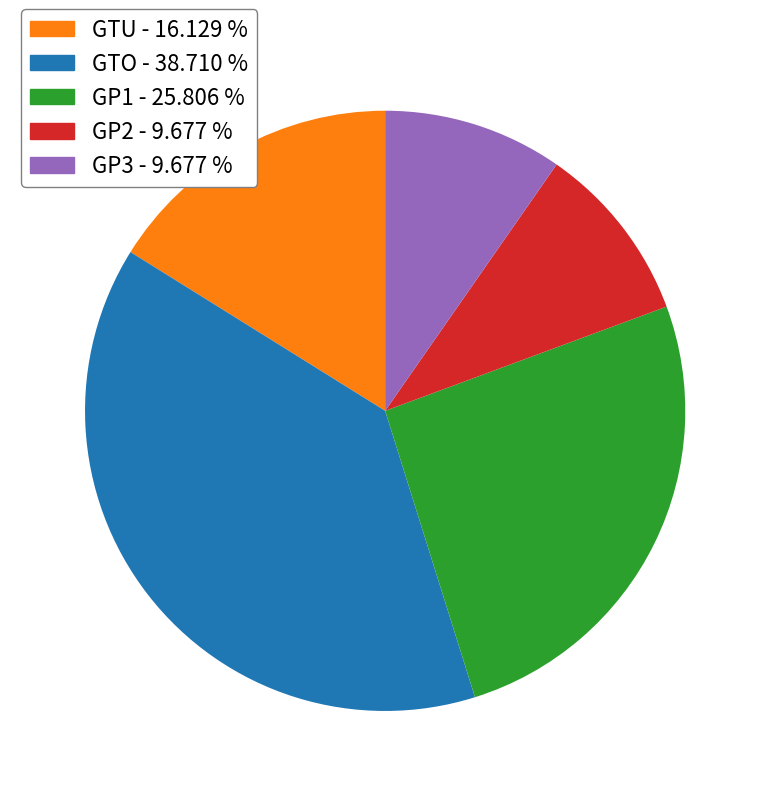

What is the largest slice in the pie chart?

GTO